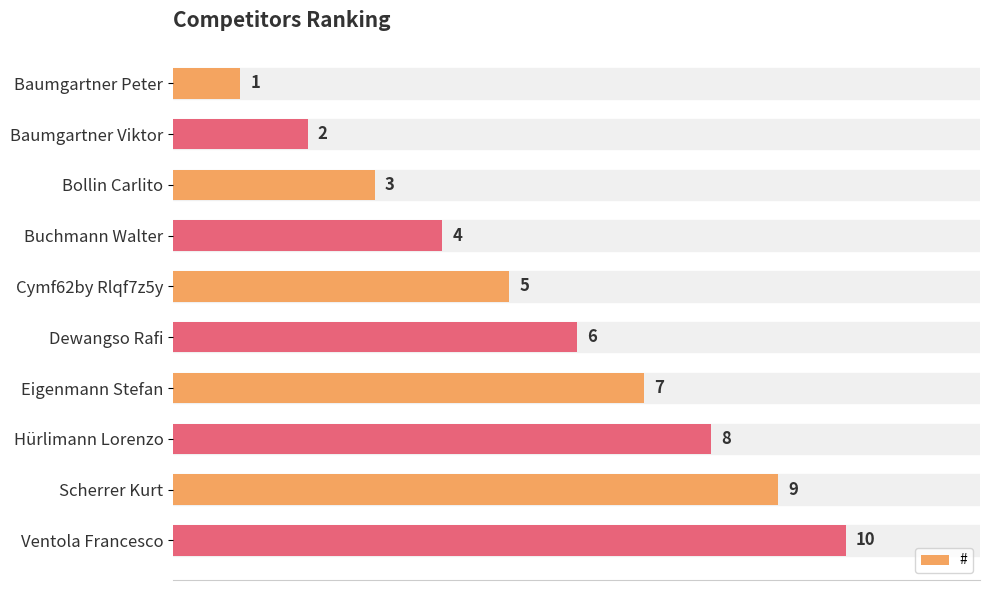

What value does the data have at Cymf62by Rlqf7z5y?

5